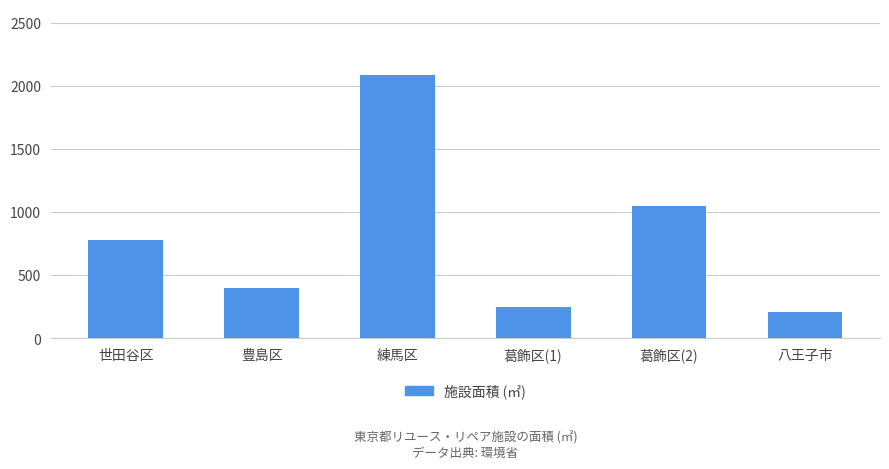

True or false: the data shows 783.0 at 世田谷区.

True